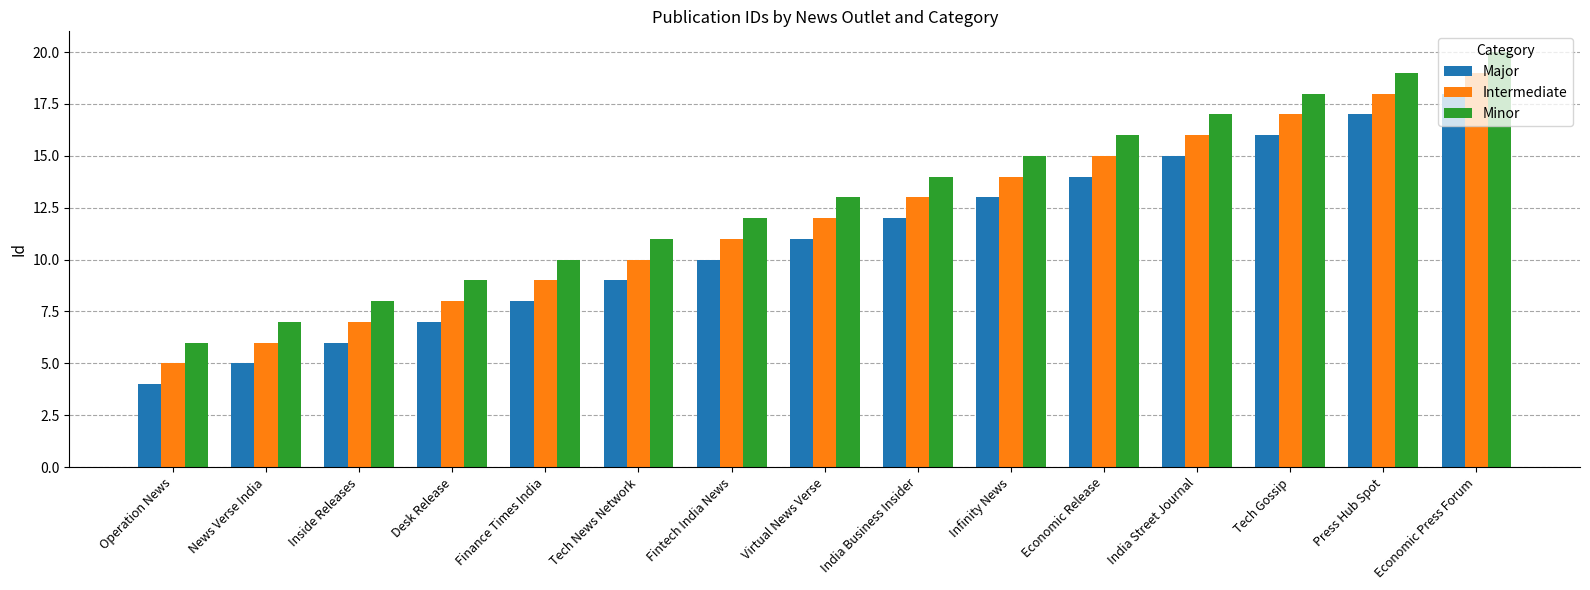

What is the average value of the Minor series?

13